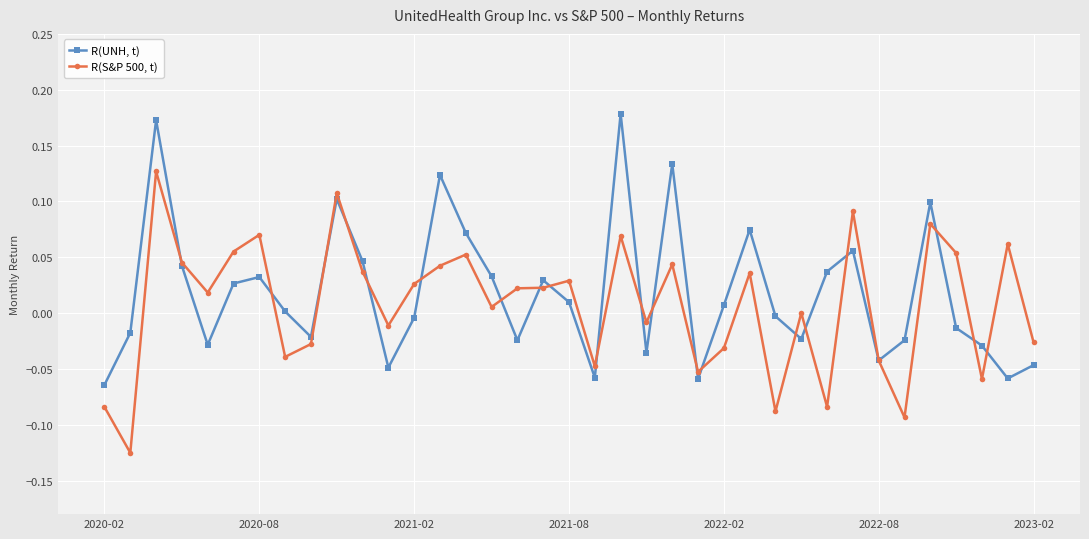

Rank the series by their maximum value, from lowest to highest.

R(S&P 500, t), R(UNH, t)